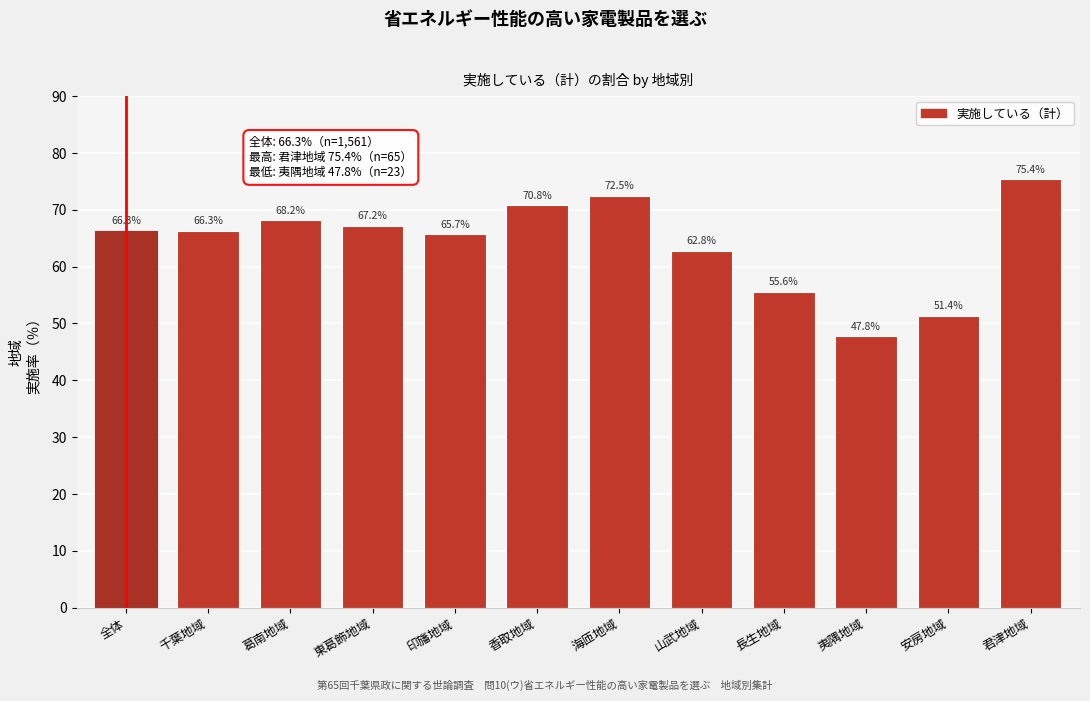

Reading left to right, list all the values displayed in this chart.

66.3	66.3	68.2	67.2	65.7	70.8	72.5	62.8	55.6	47.8	51.4	75.4